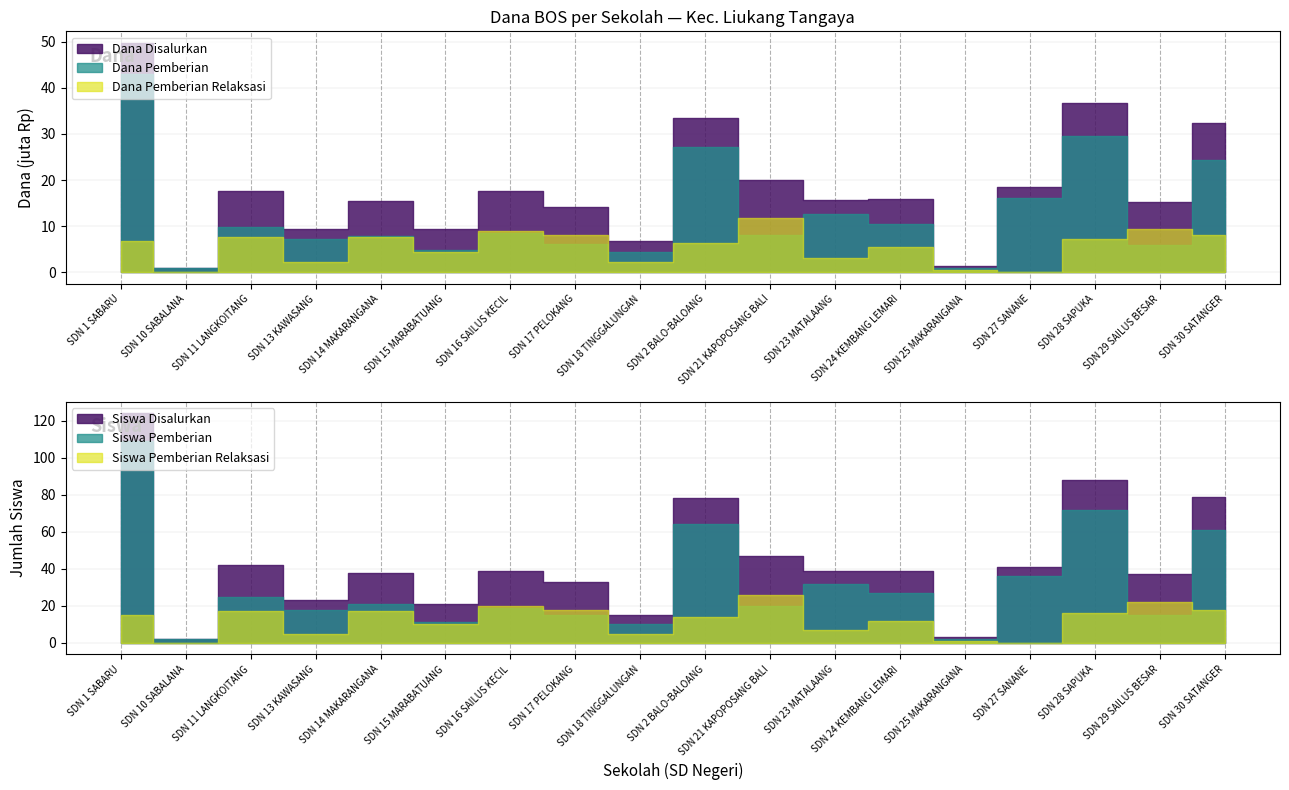

At how many categories does at least one series exceed 8798813?

15